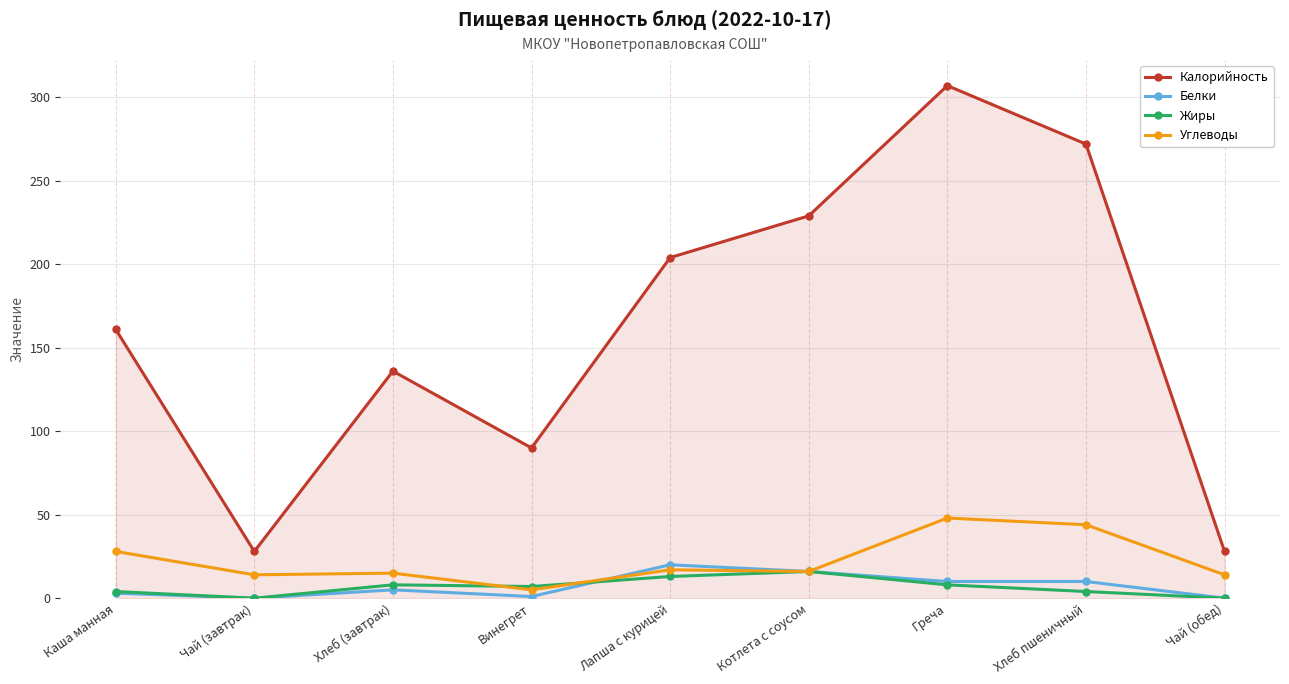

What is the approximate value of Углеводы at Котлета с соусом?

16